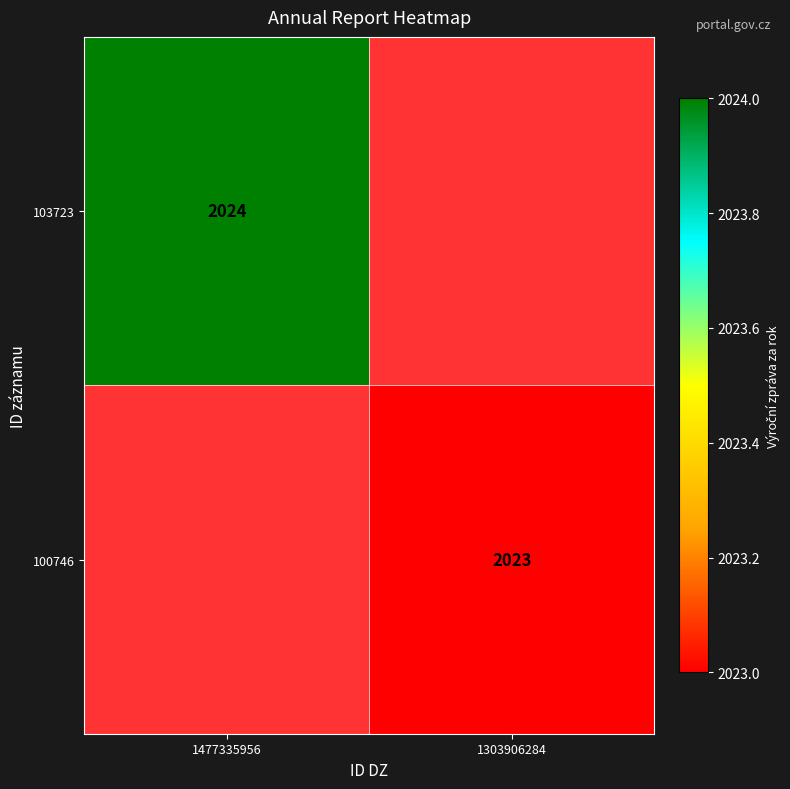

How many data points does each series have?

2